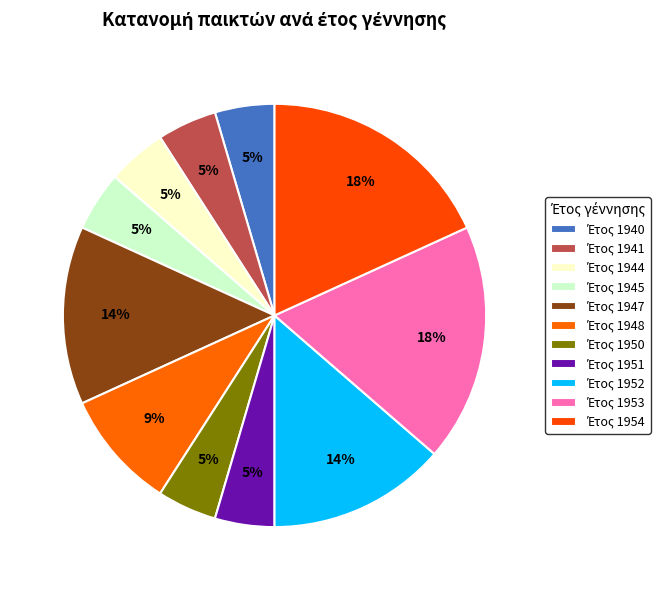

Which slice is the largest?

1953